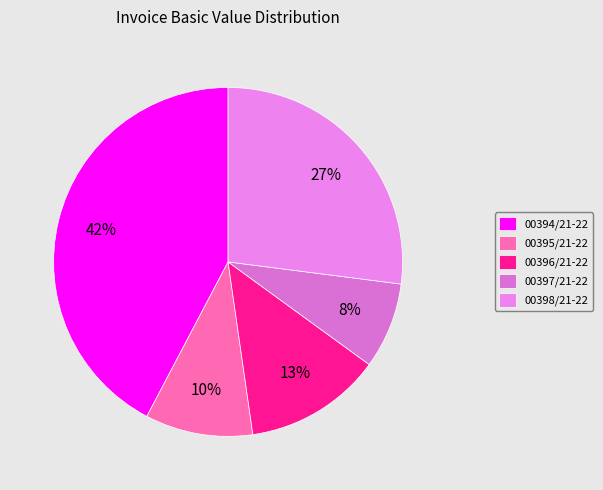

What is the largest slice in the pie chart?

00394/21-22